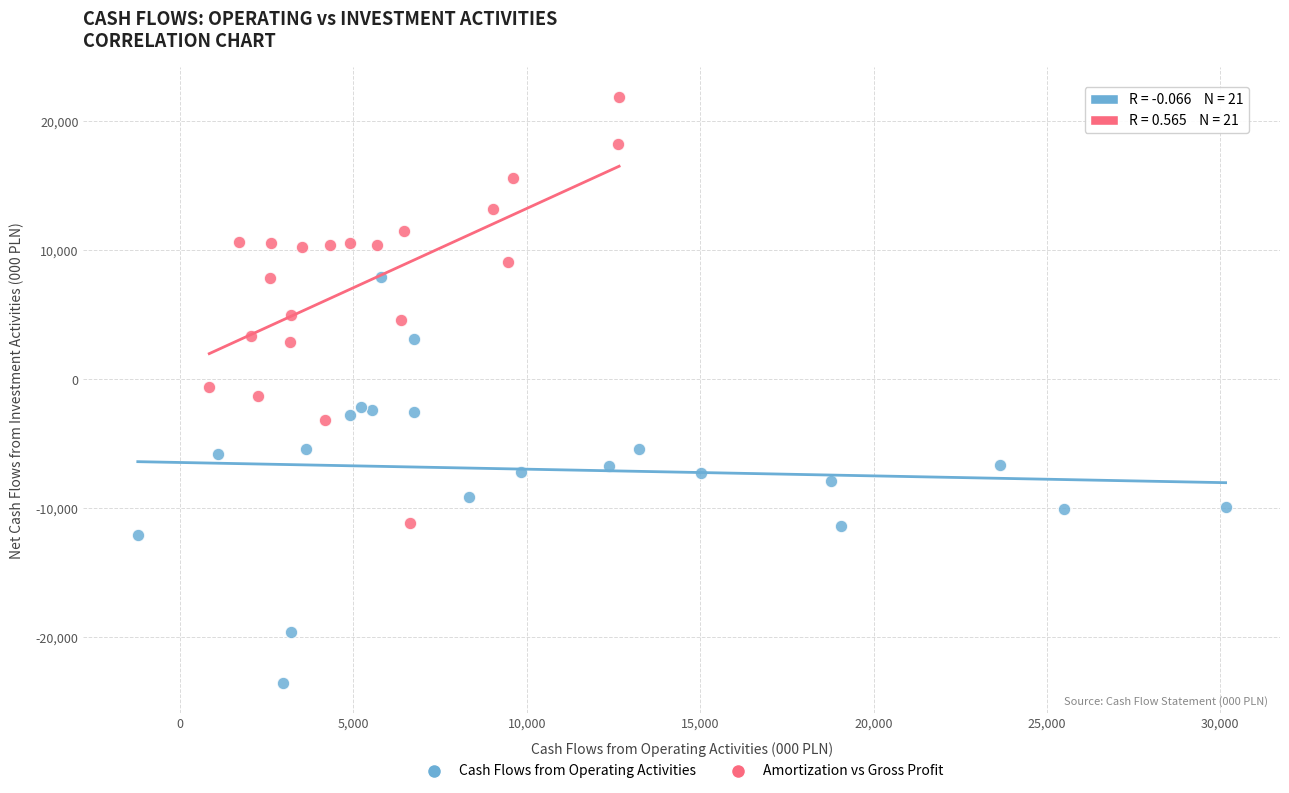

Which series reaches the maximum Y coordinate?

Amortization vs Gross Profit